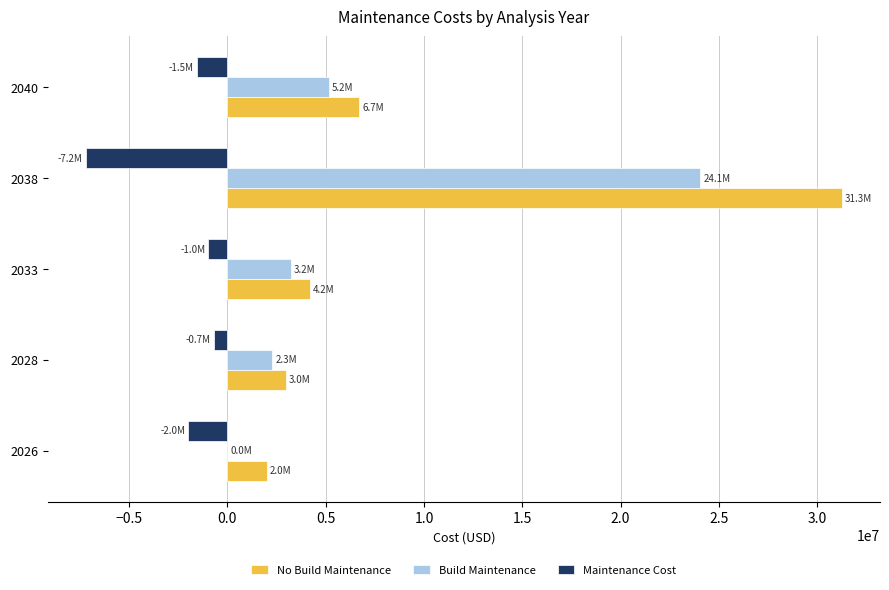

Which series changed the most between 2028 and 2038?

No Build Maintenance